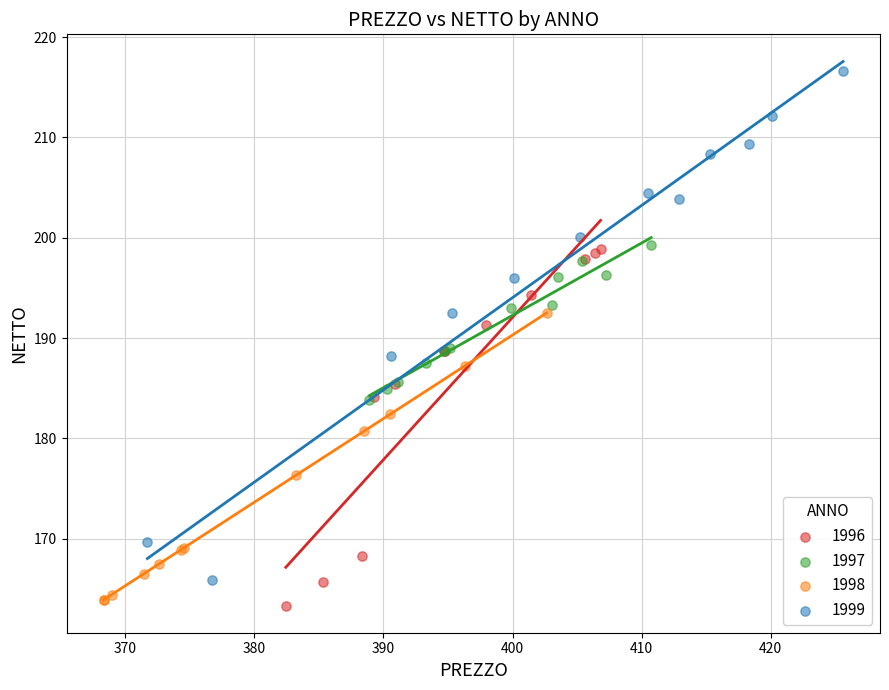

Which series contains the highest Y value?

1999